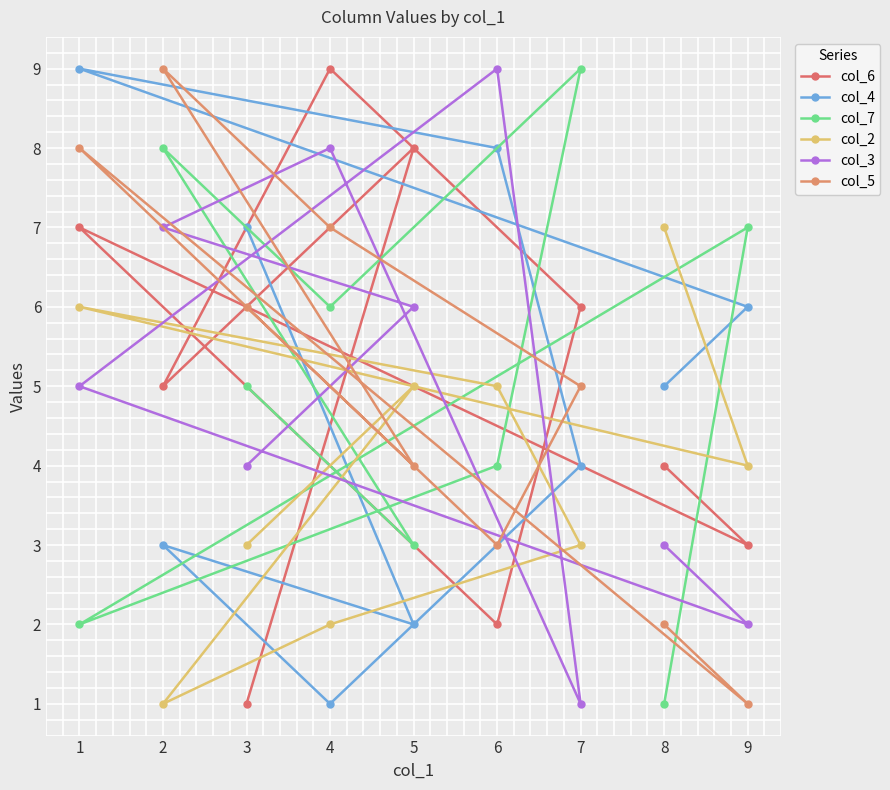

Is it true that col_2 equals 6 at 1?

True